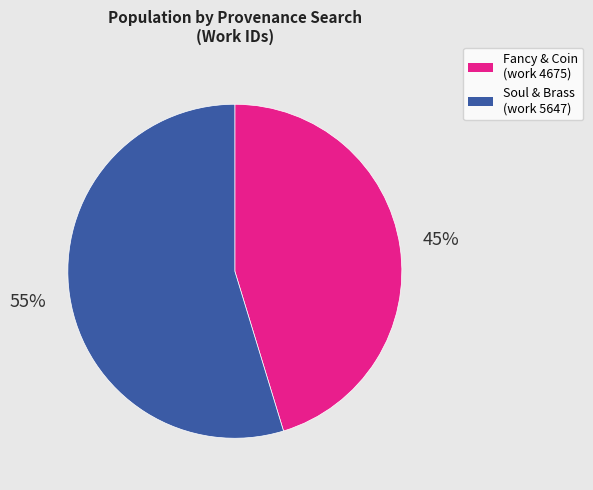

Rank the categories by value from highest to lowest.

Soul & Brass (work 5647), Fancy & Coin (work 4675)